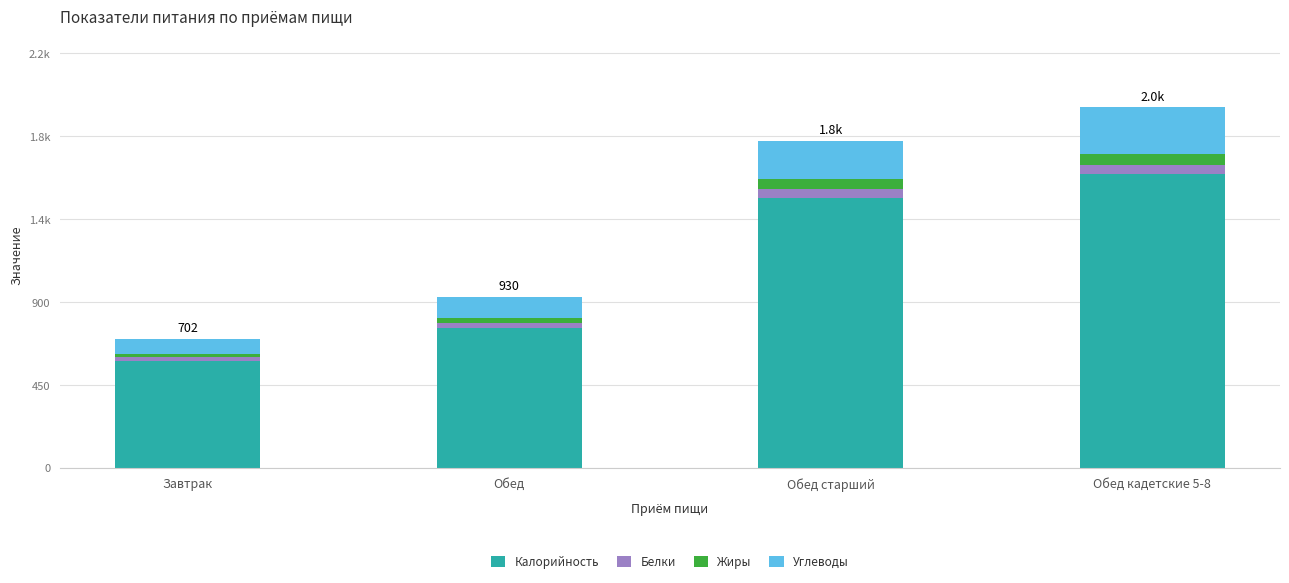

The value of Белки at Завтрак is 34.8. True or false?

False